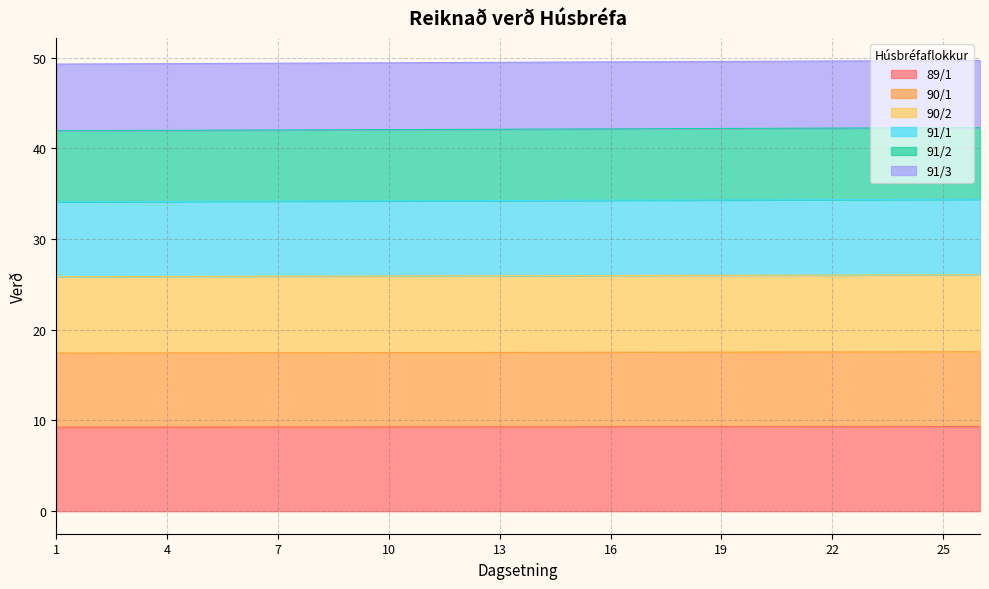

What is the smallest value displayed?

9.3